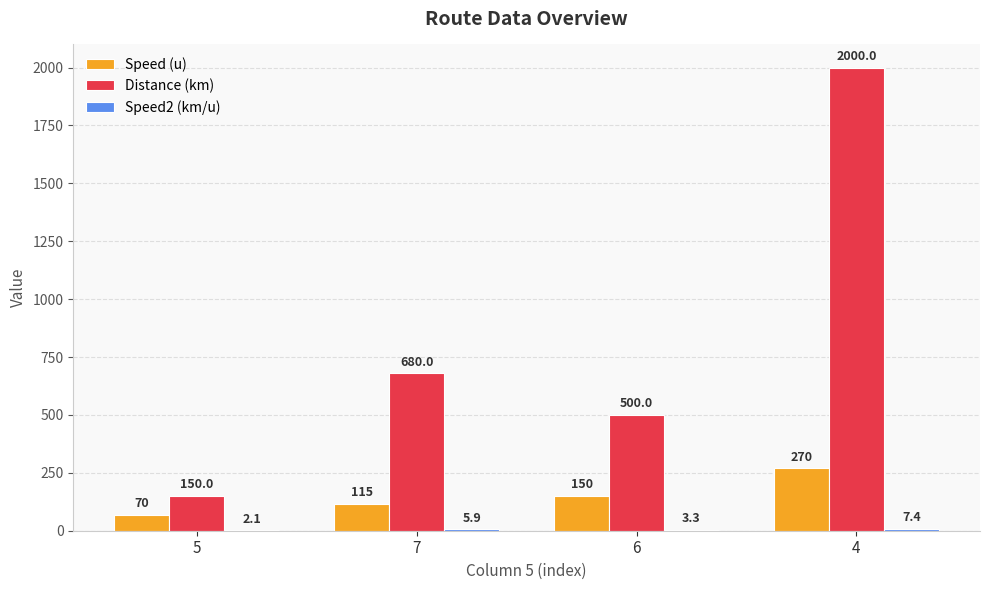

How many series are shown in this chart?

3